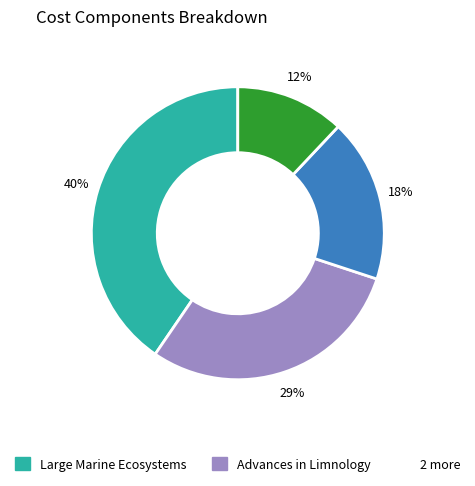

Does any single category account for the majority?

No